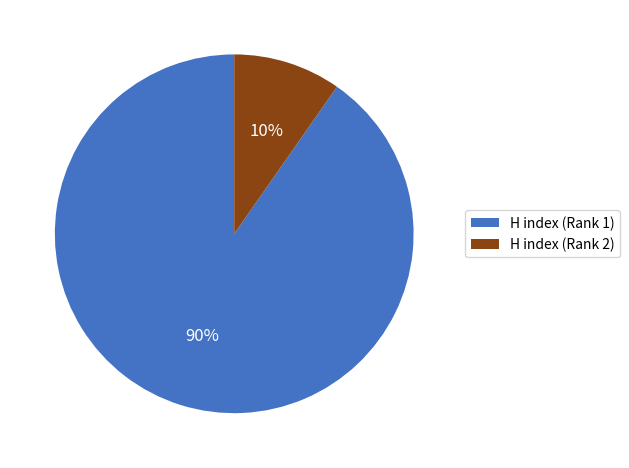

Which has a higher value, H index (Rank 1) or H index (Rank 2)?

H index (Rank 1)